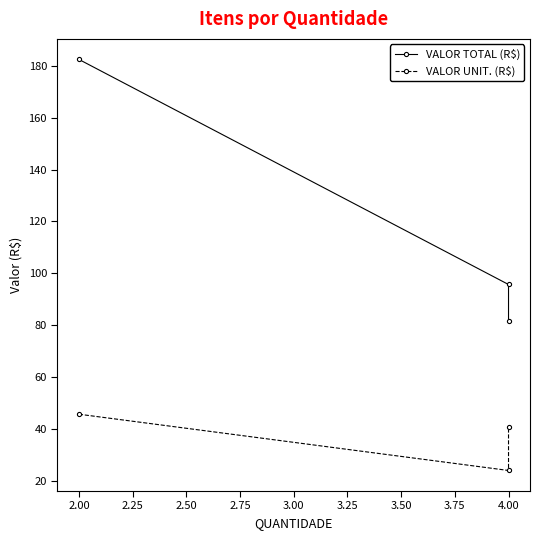

What is the average value of the VALOR TOTAL (R$) series?

120.0